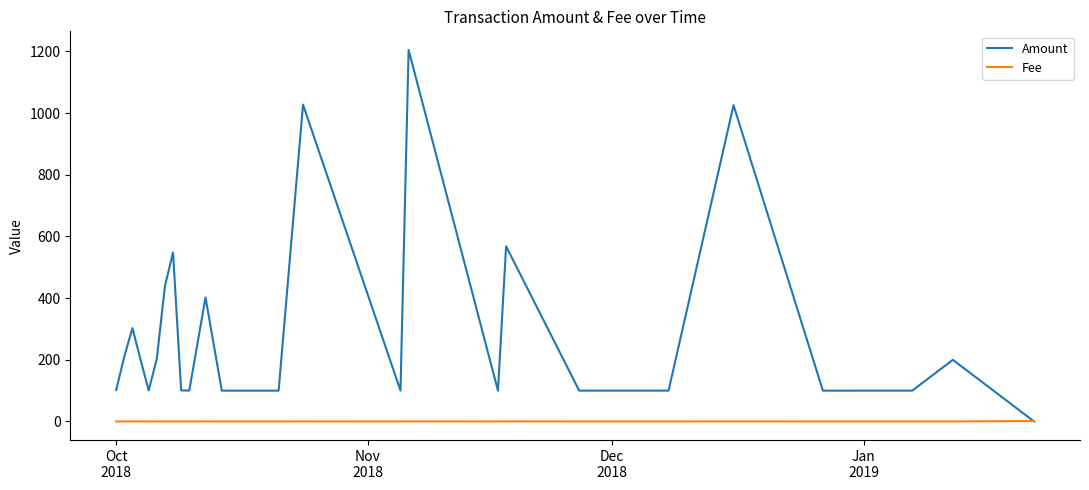

Rank the series by their average value, from lowest to highest.

Fee, Amount